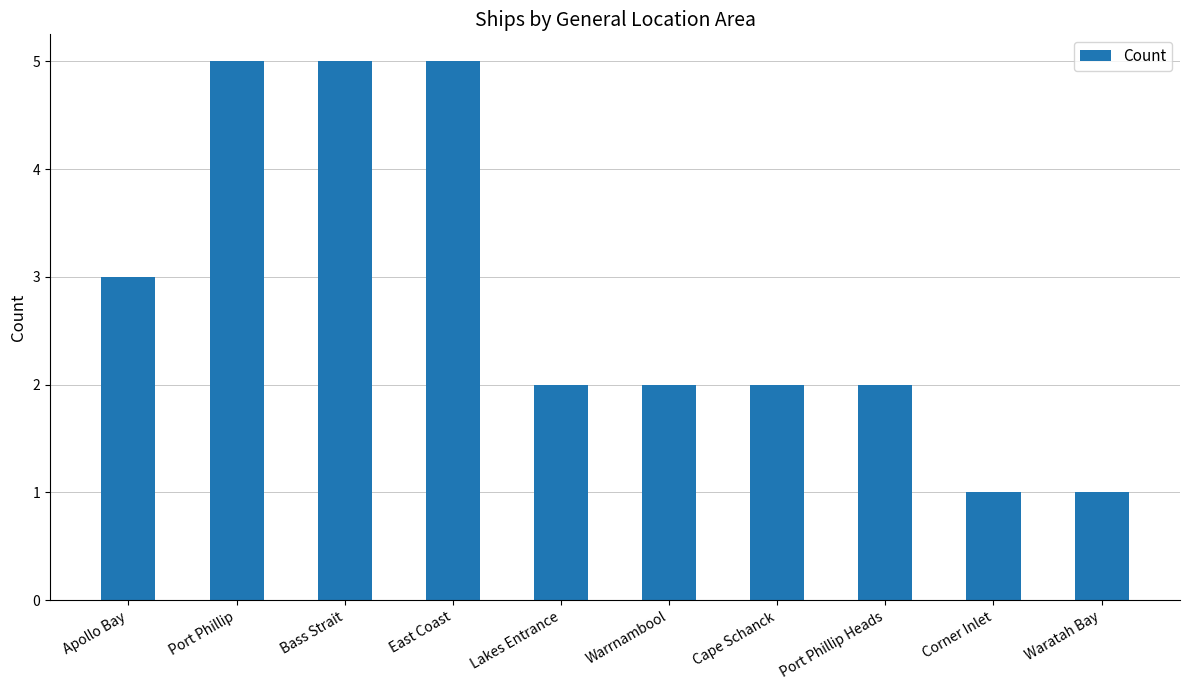

Between Port Phillip Heads and Apollo Bay, which is larger?

Apollo Bay